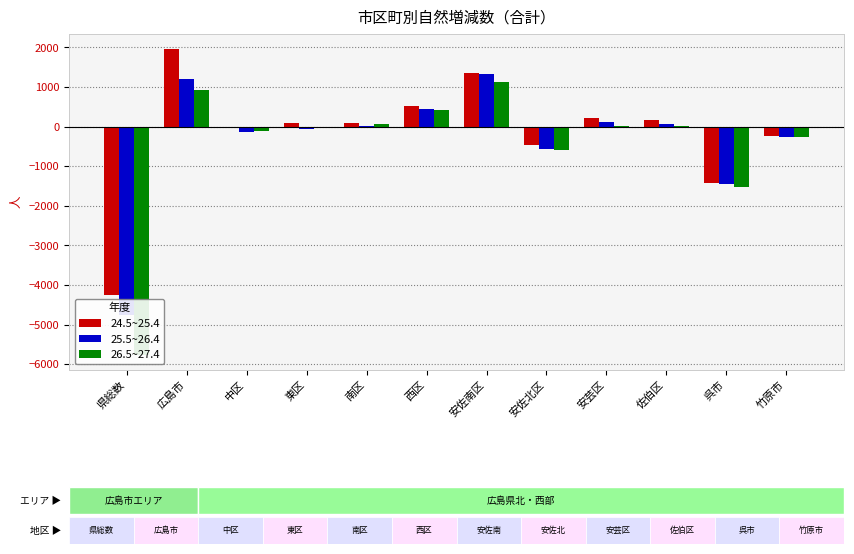

What is the label of the 10th bar from the right?

中区